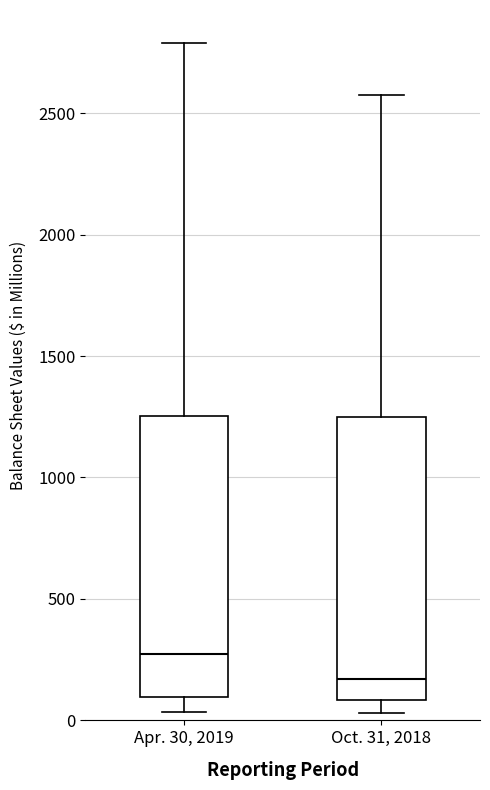

Reading left to right, read every box against the y-axis: the position of its median line, the range the box covers, and the ends of its whiskers. The values are not printed on the chart, so give them approximately, as read against the axis.

Apr. 30, 2019: median 250, box 100 to 1250, whiskers 50 to 2800
Oct. 31, 2018: median 150, box 100 to 1250, whiskers 50 to 2600